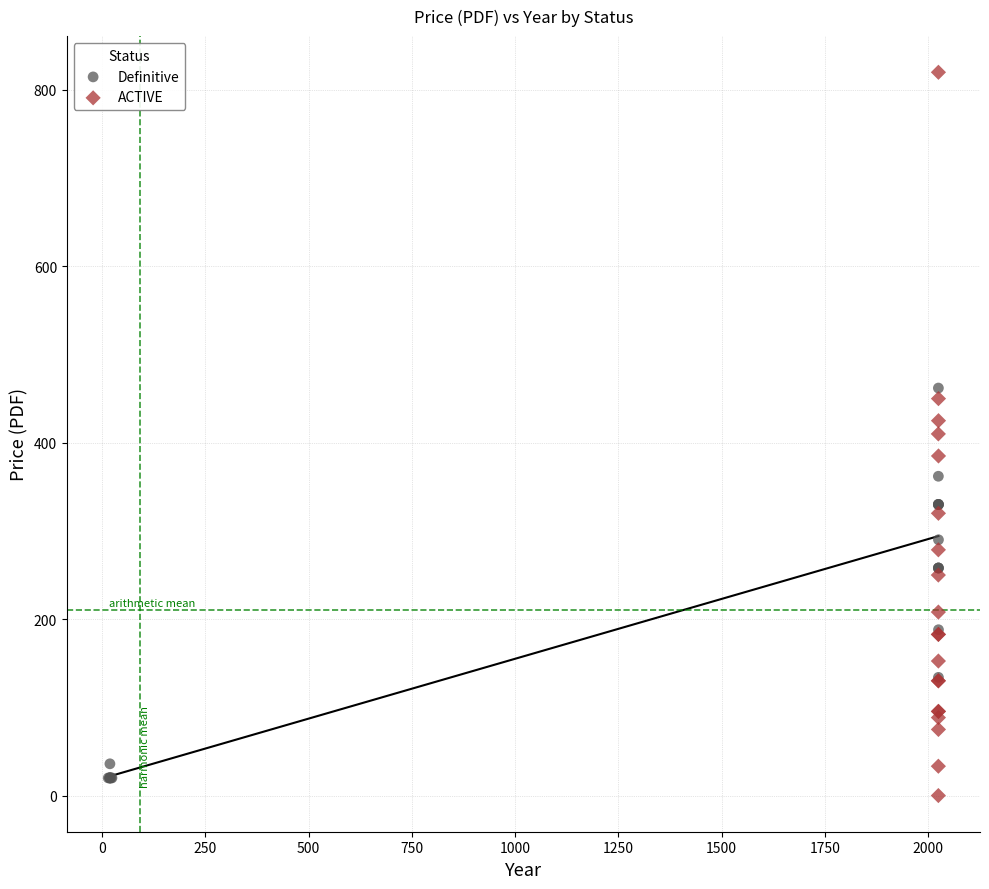

Which series contains the lowest Y value?

ACTIVE